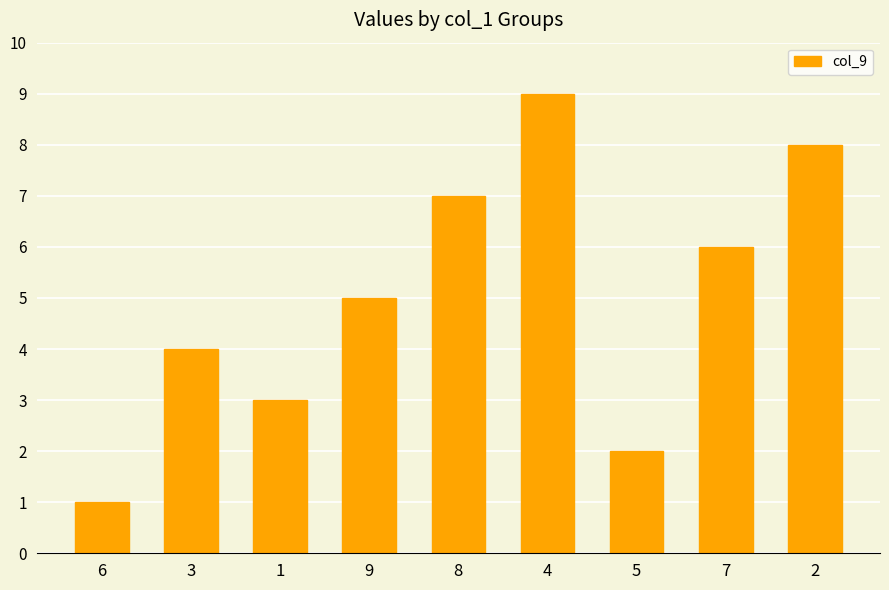

Count the number of categories in the chart.

9